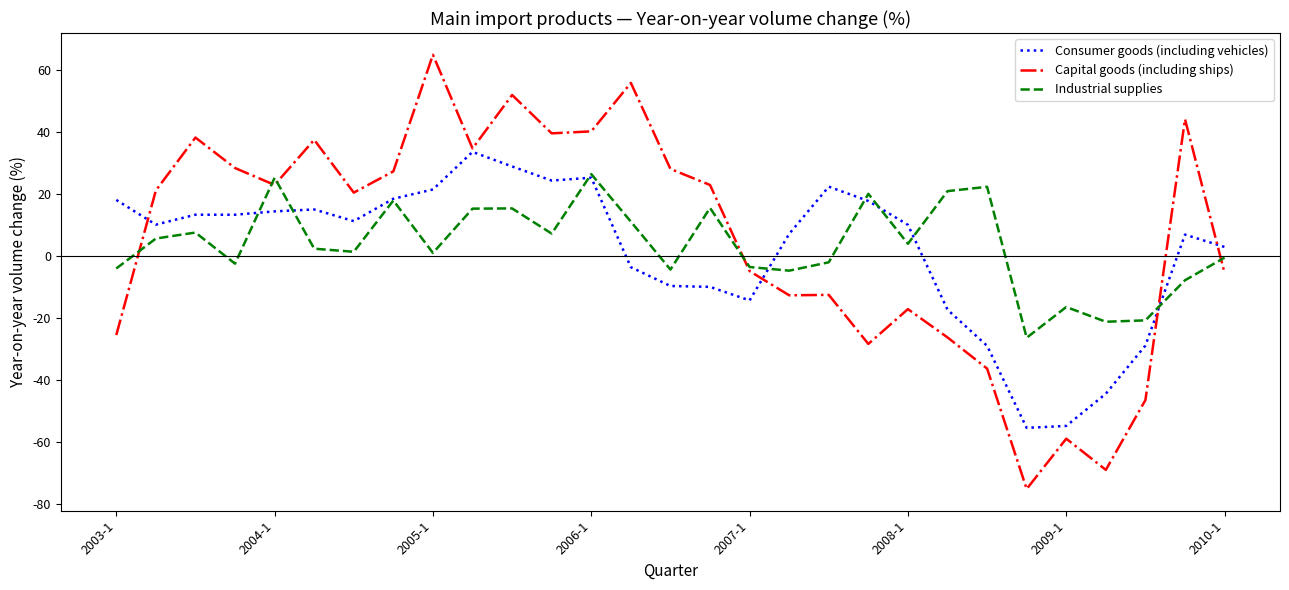

Which series has the widest spread of values?

Capital goods (including ships)